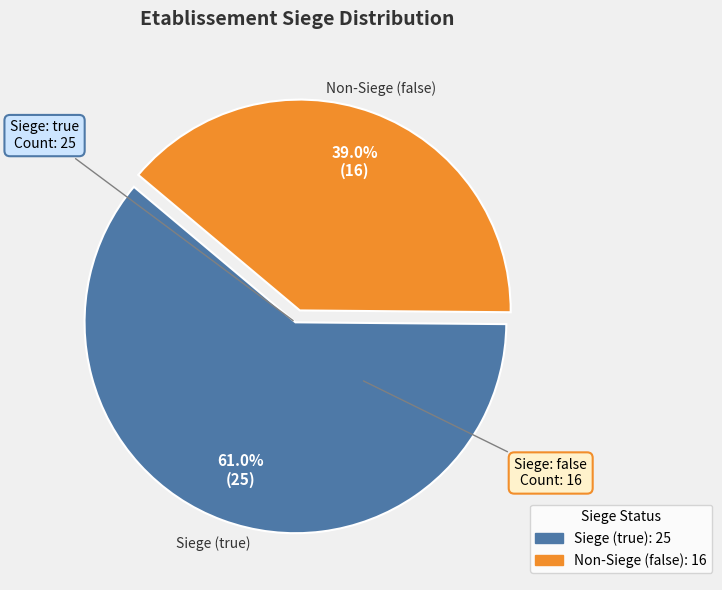

Does any single category account for the majority?

Yes